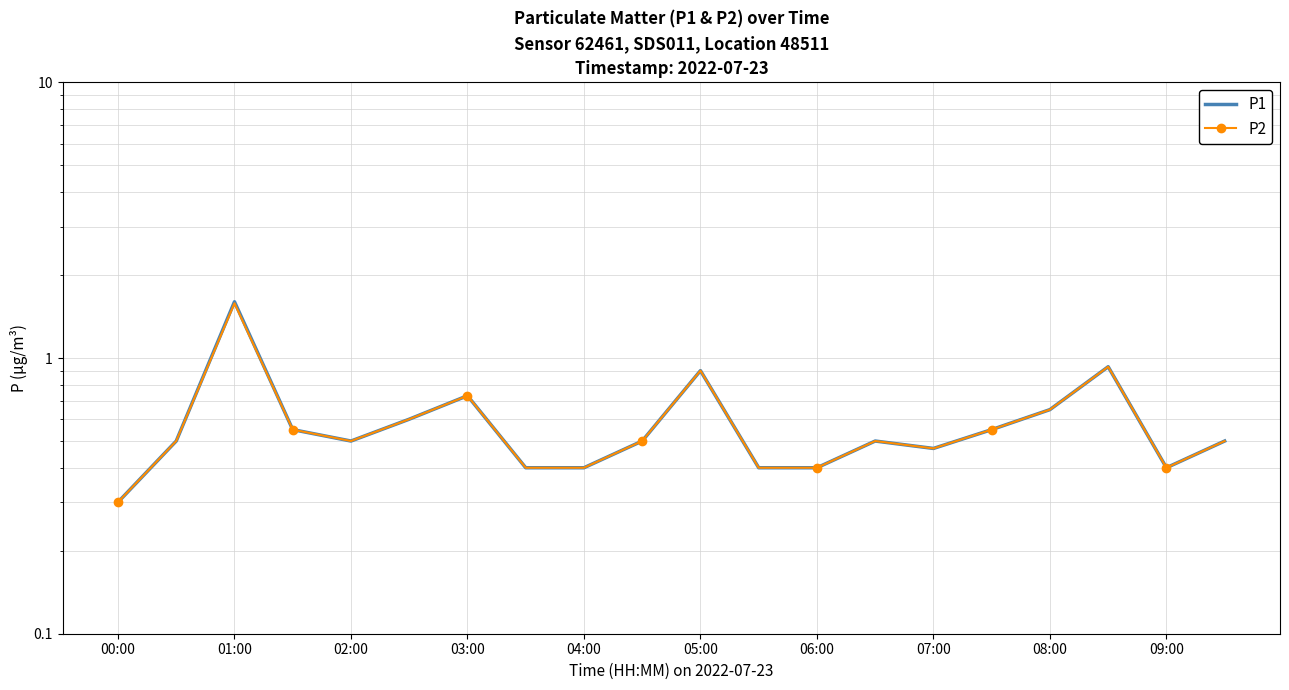

Where is P1 nearest to the value 0?

00:00